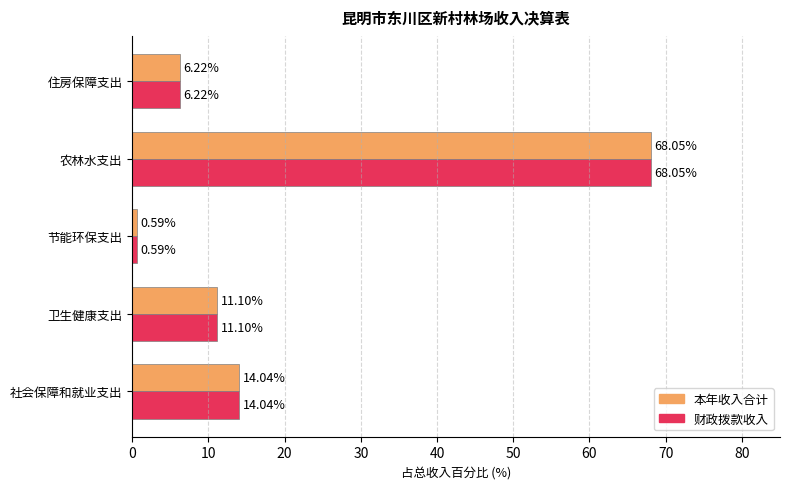

How many values in the 财政拨款收入 series exceed 11?

3